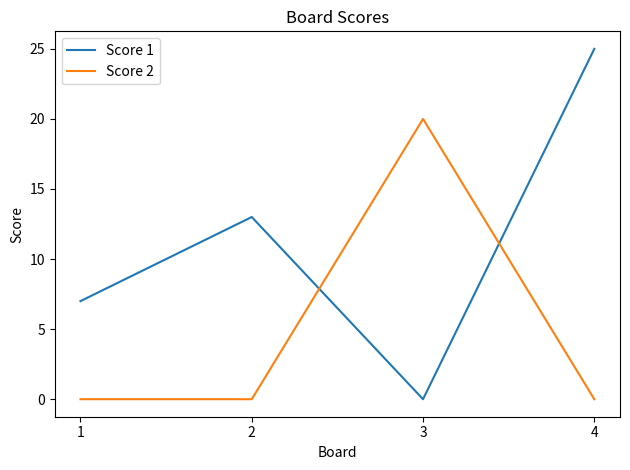

Where do Score 2 and Score 1 first cross each other?

2 and 3